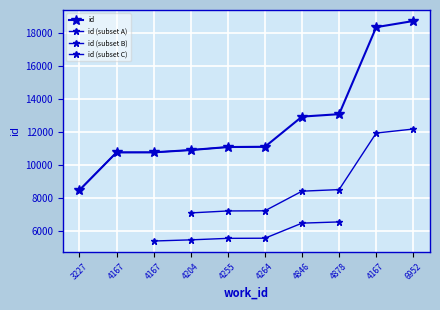

What is the difference between the values at 4167 and 4167?

7599